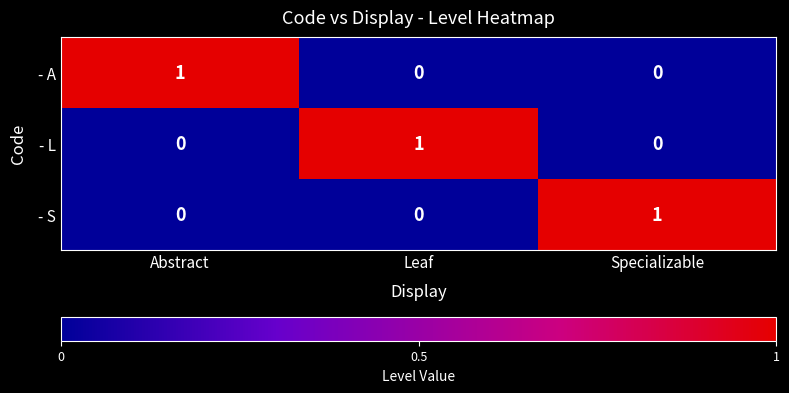

Reading left to right, transcribe all the data shown in this chart.

- A: Abstract=1	Leaf=0	Specializable=0
- L: Abstract=0	Leaf=1	Specializable=0
- S: Abstract=0	Leaf=0	Specializable=1